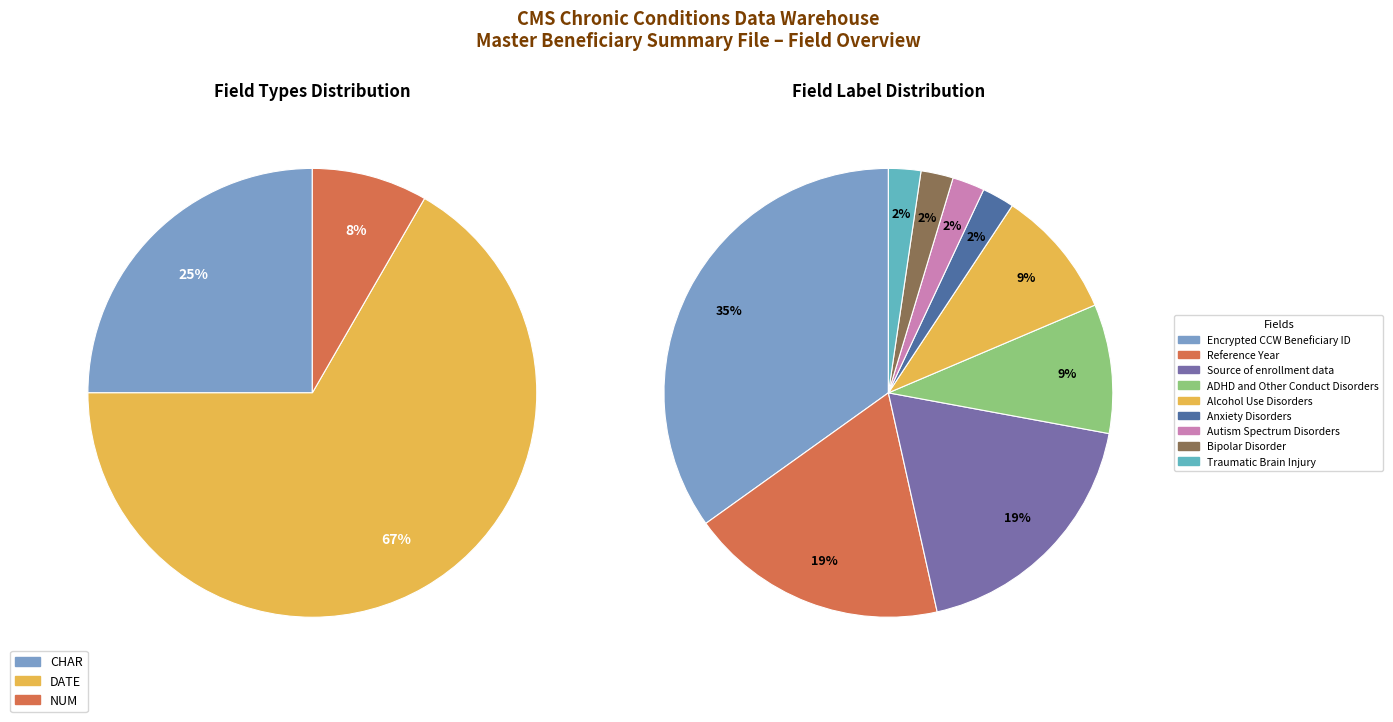

What percentage is NOT represented by Alcohol Use Disorders?

90.7%